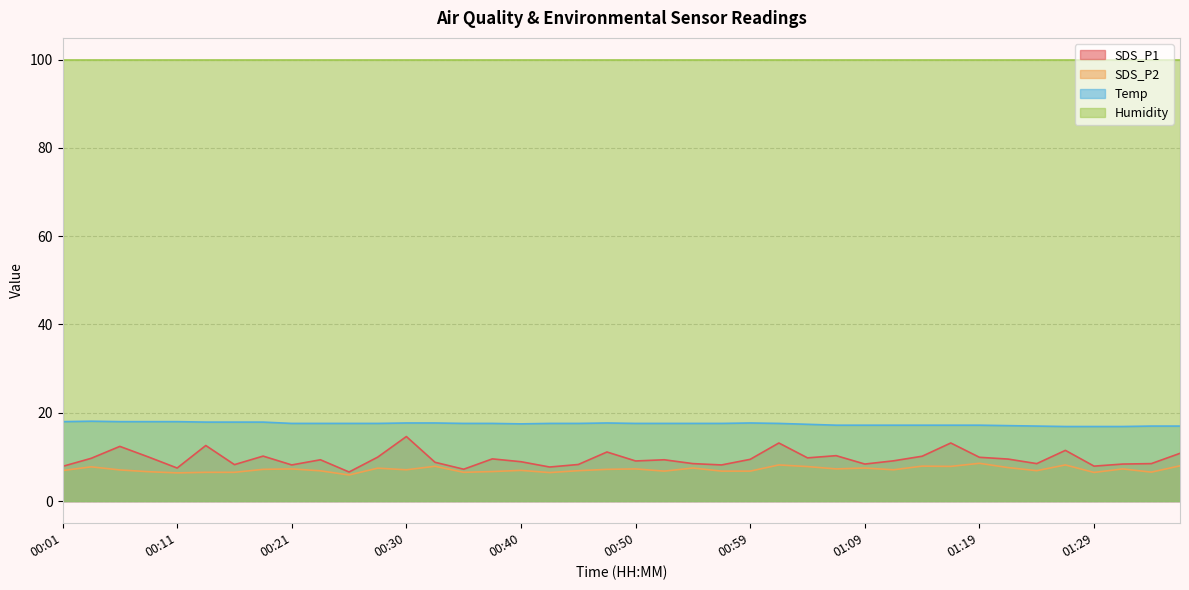

In Temp, how many points are lower than both neighbors (excluding endpoints)?

1